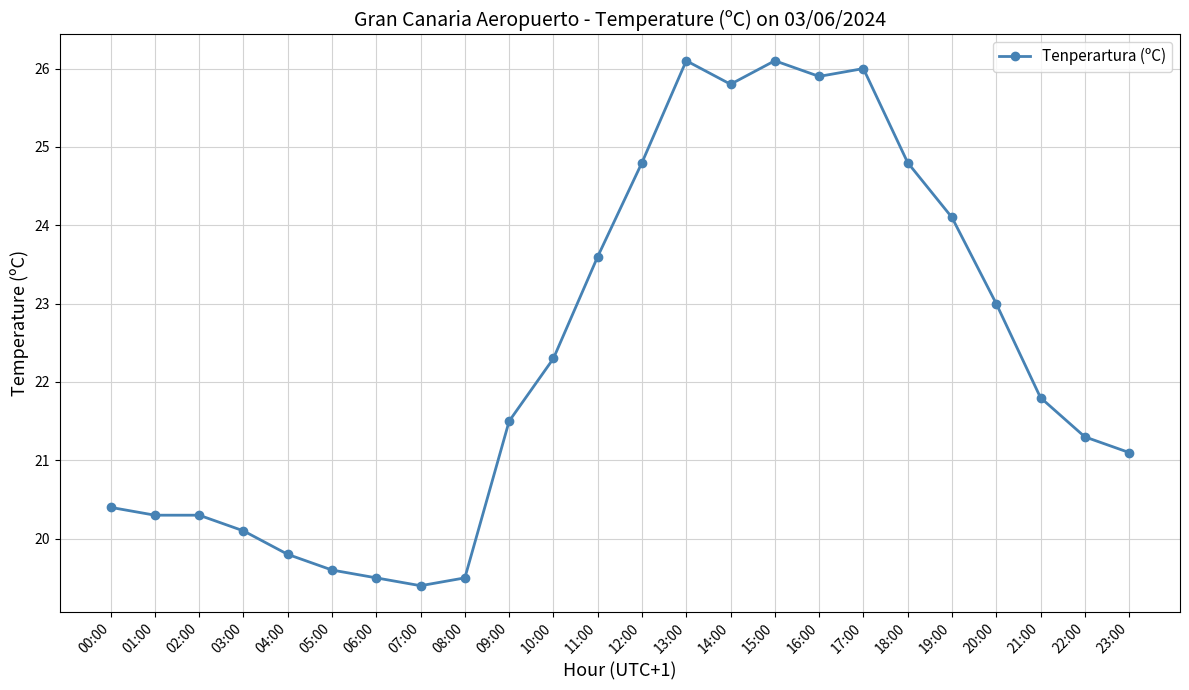

What is the maximum value shown in the chart?

26.1